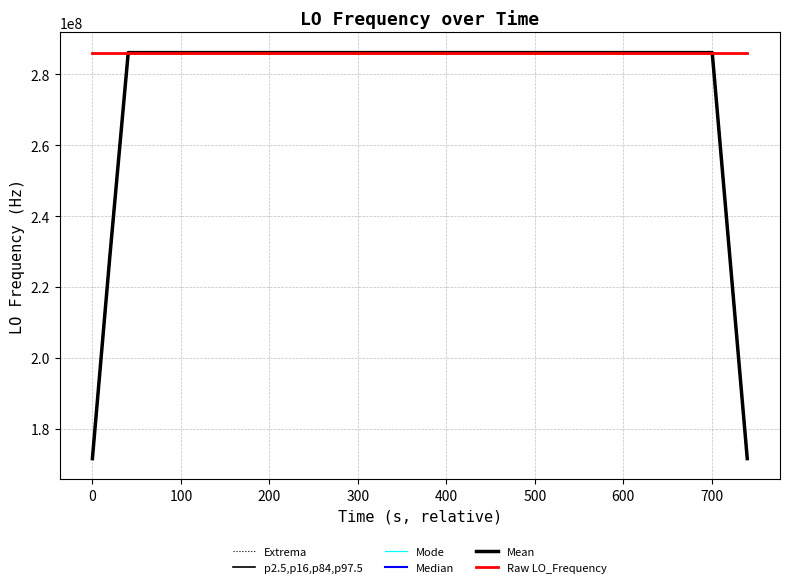

The value of Median at 100 is 394653497.2. True or false?

False